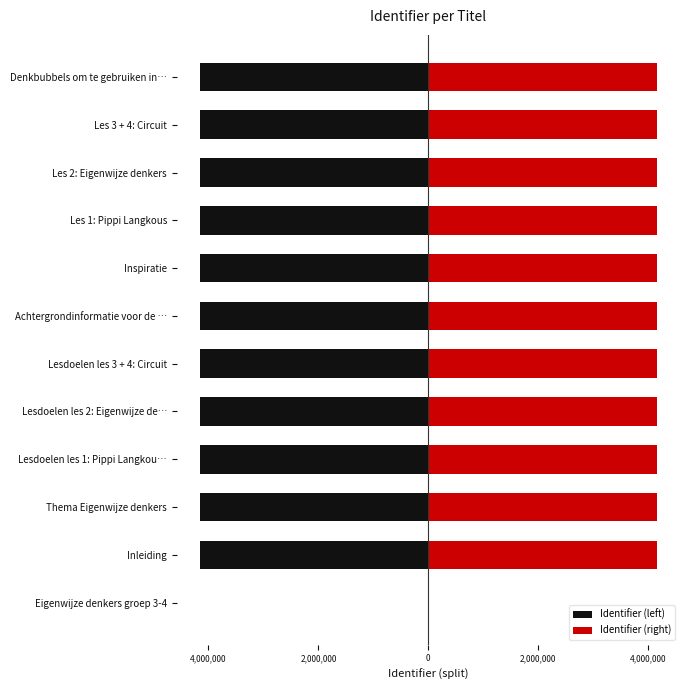

Does the chart contain stacked bars?

No